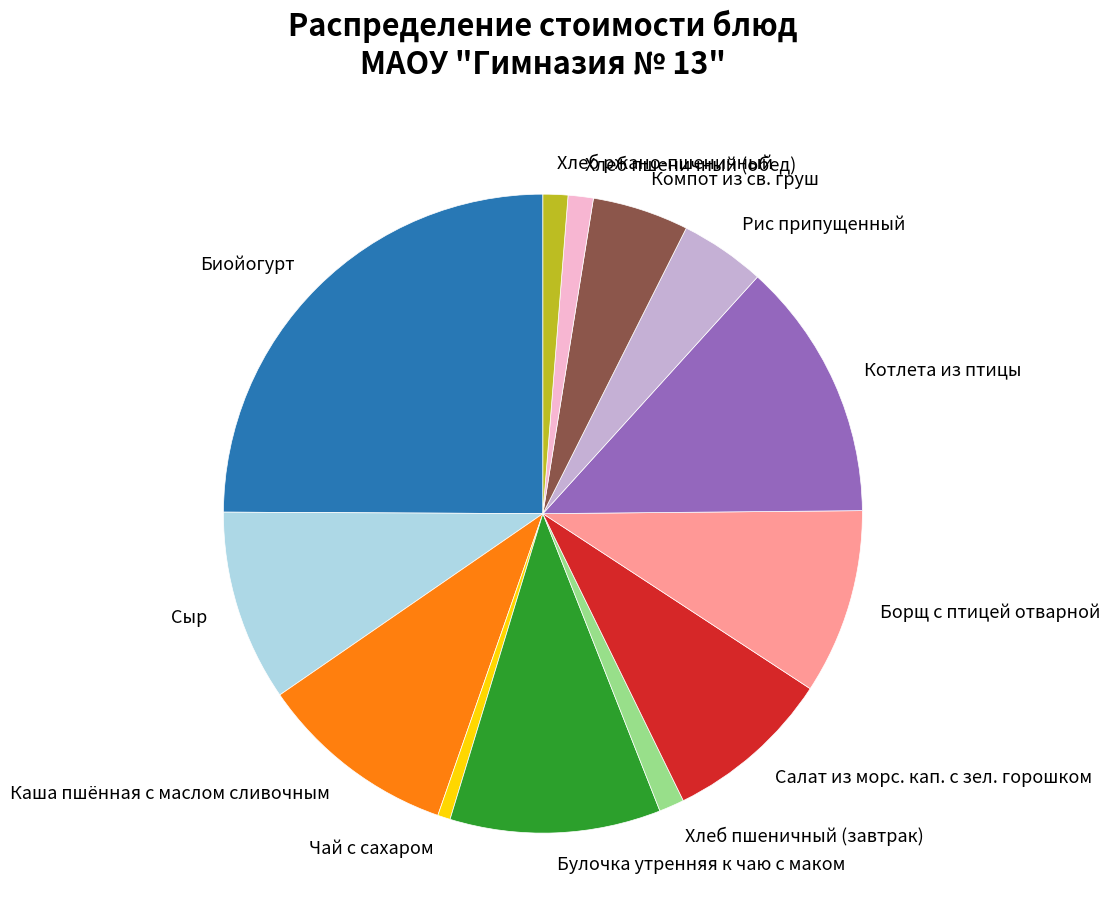

How many segments does this pie chart have?

13